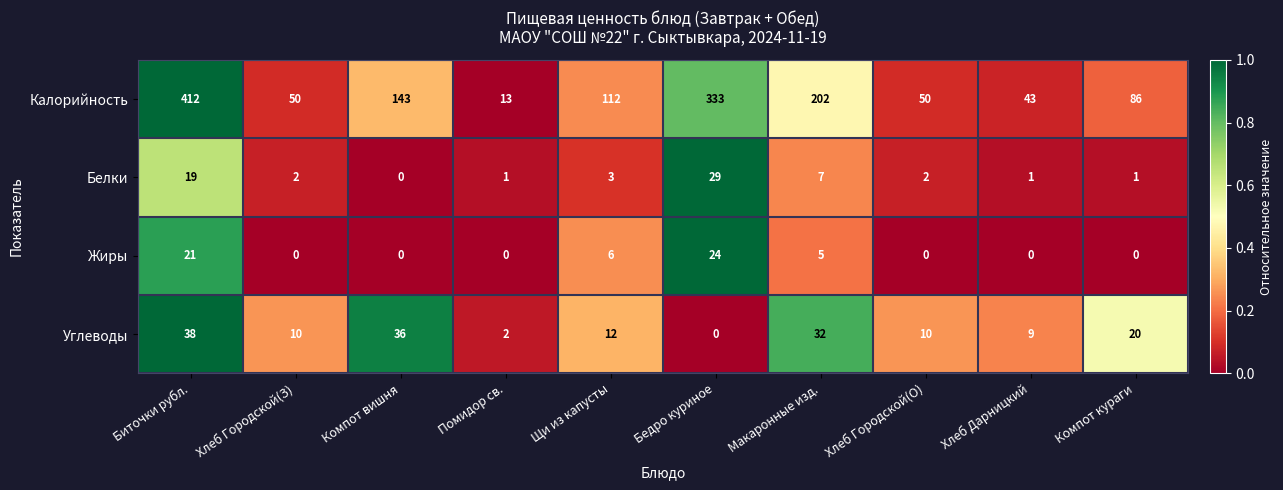

What is the highest value of the Калорийность series?

412